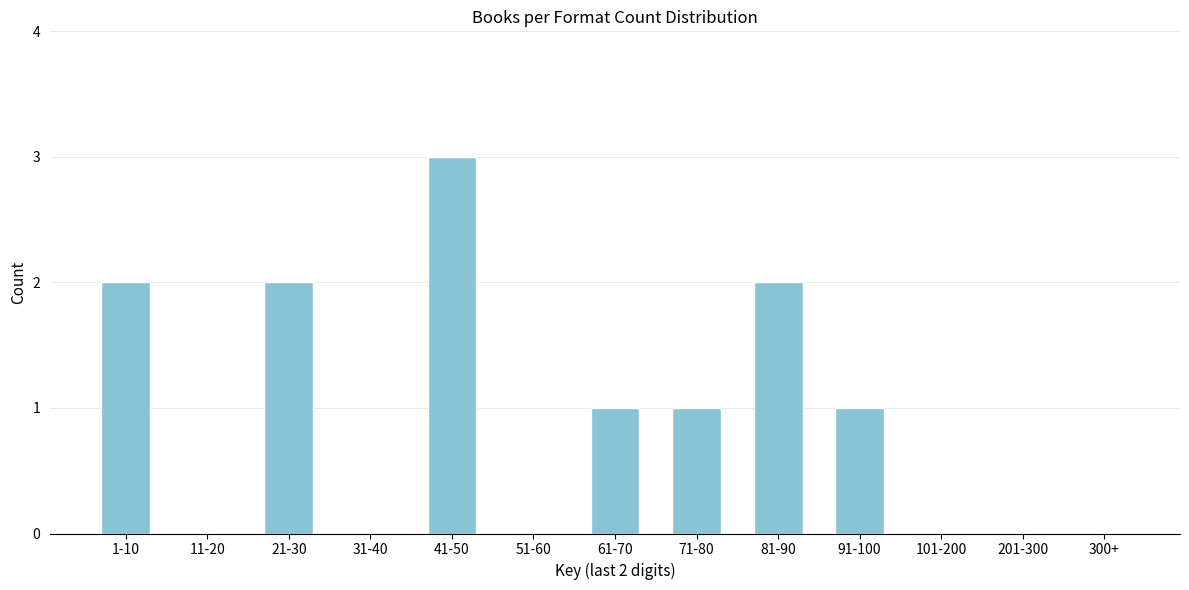

Reading left to right, what are all the values shown in this chart?

1-10=2	11-20=0	21-30=2	31-40=0	41-50=3	51-60=0	61-70=1	71-80=1	81-90=2	91-100=1	101-200=0	201-300=0	300+=0